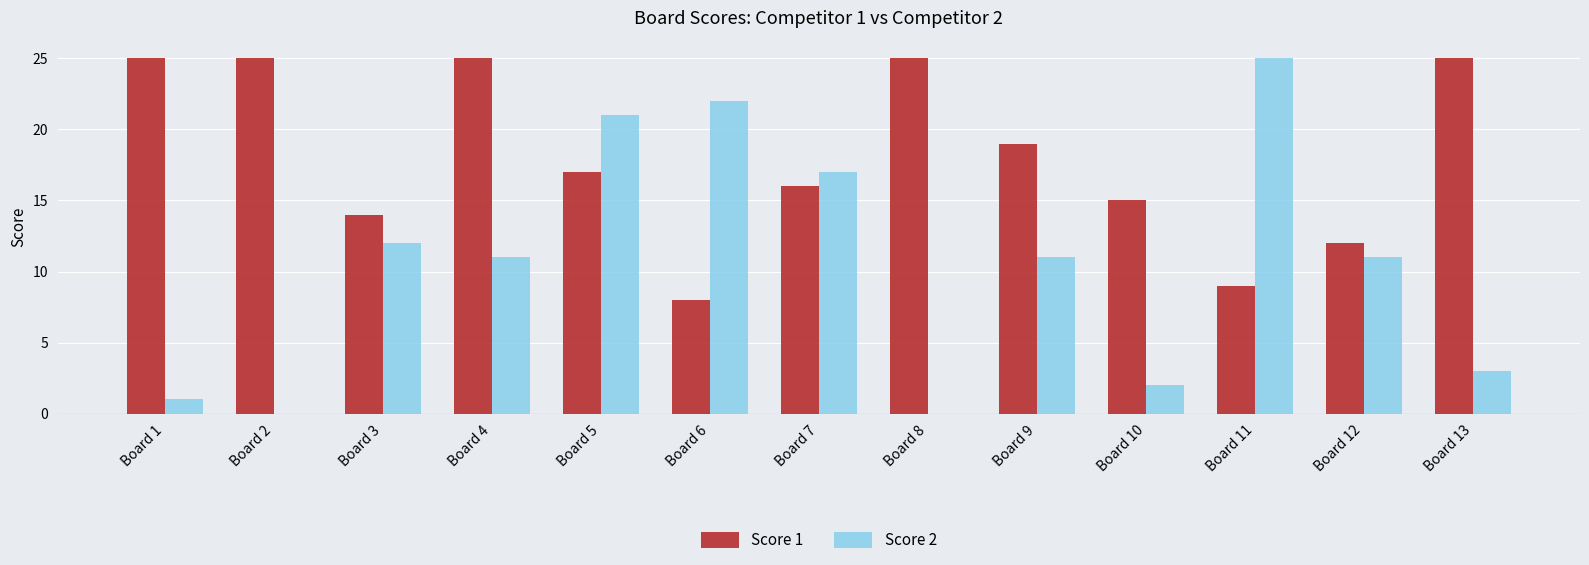

The value of Score 2 at Board 9 is 4. True or false?

False